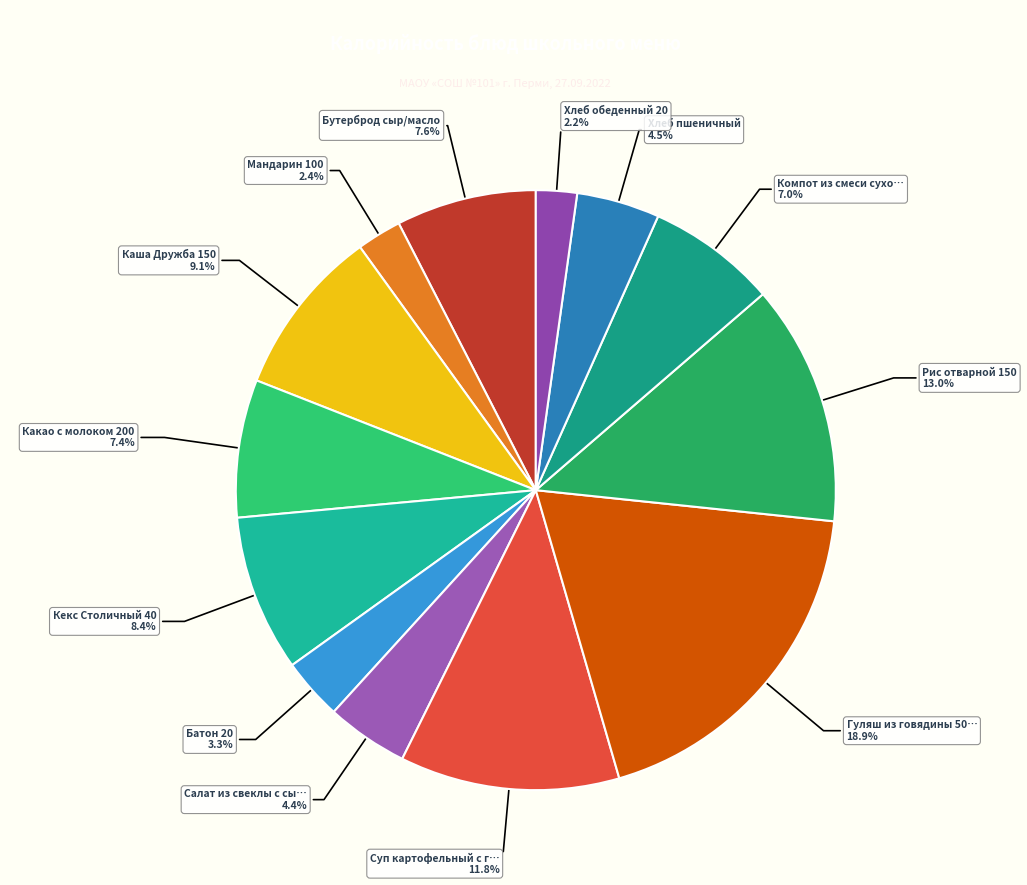

Count the number of slices in the pie.

13